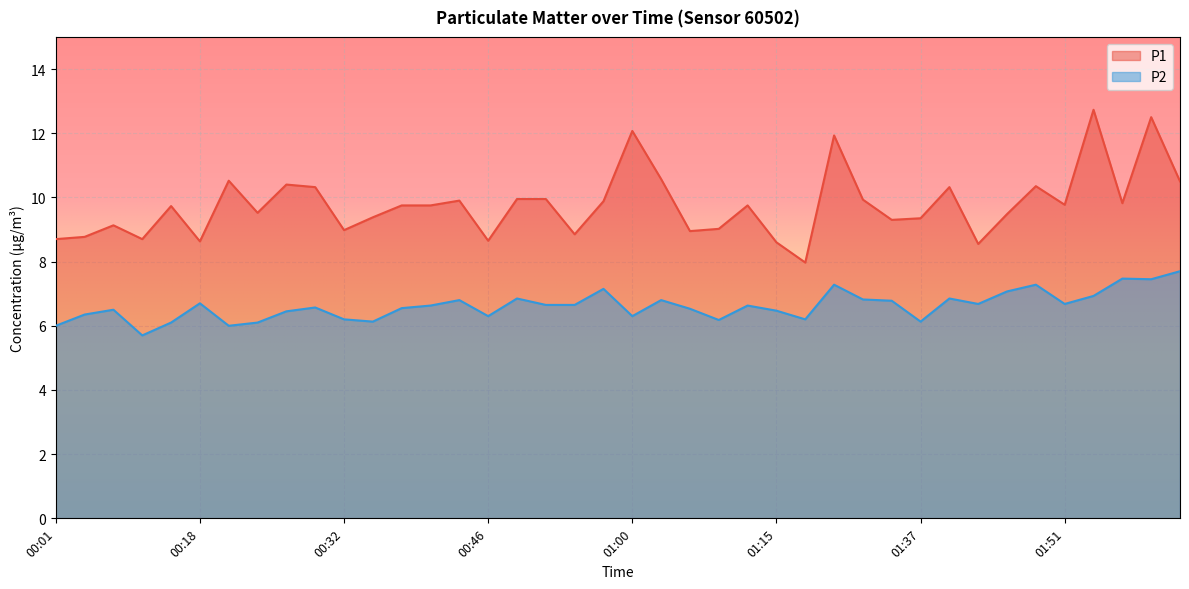

Rank the categories by P2 value from highest to lowest.

02:06, 01:56, 02:03, 01:28, 01:48, 00:57, 01:45, 01:54, 00:49, 01:39, 01:31, 00:43, 01:03, 01:34, 00:18, 01:42, 01:51, 00:52, 00:55, 00:40, 01:12, 00:29, 00:38, 01:06, 00:06, 01:15, 00:26, 00:03, 00:46, 01:00, 00:32, 01:24, 01:09, 00:35, 01:37, 00:15, 00:24, 00:01, 00:21, 00:12